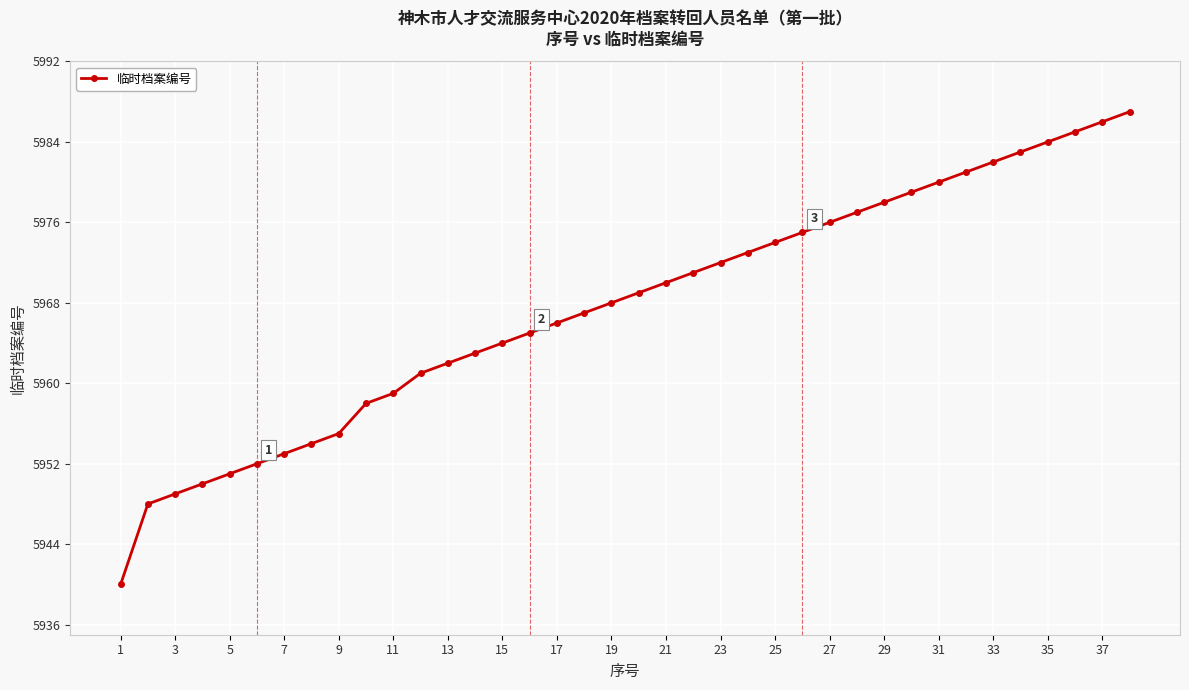

What is the average value?

5968